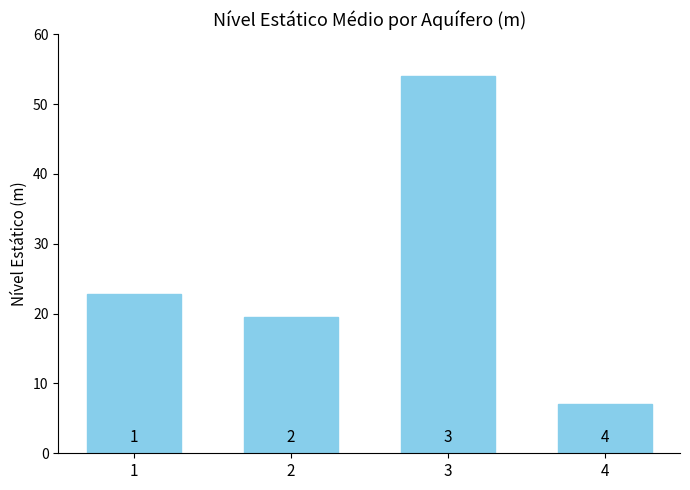

Between 2 and 4, which is larger?

2